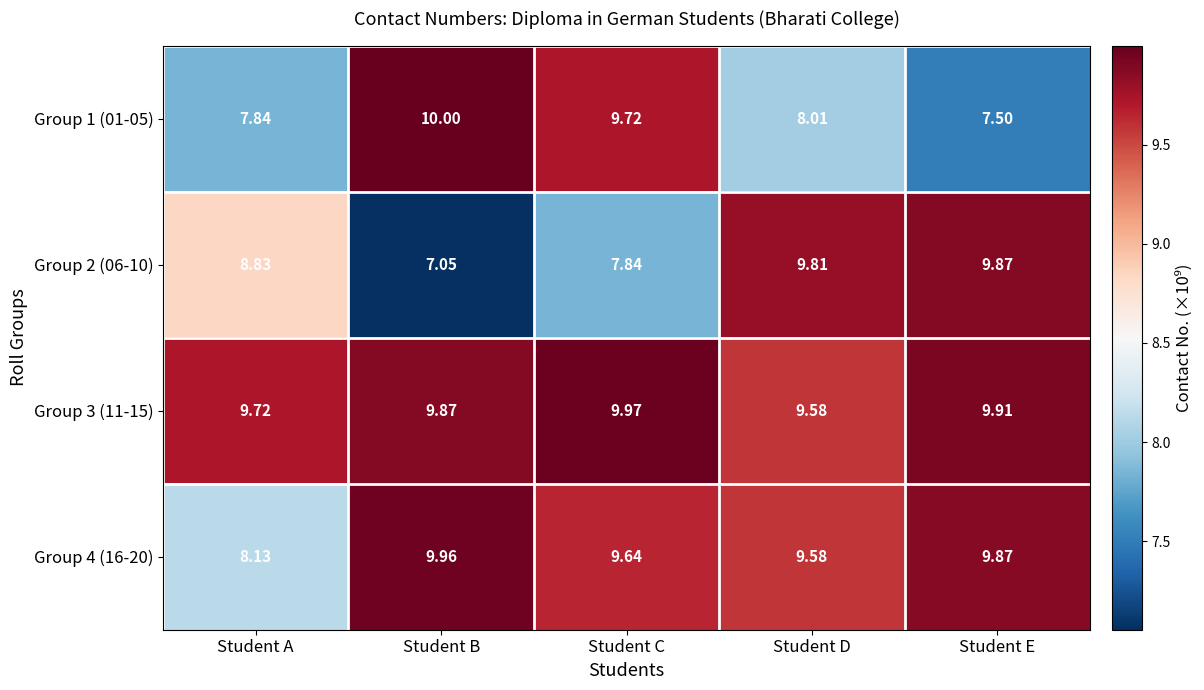

Which series changed the most between Student A and Student B?

Group 1 (01-05)